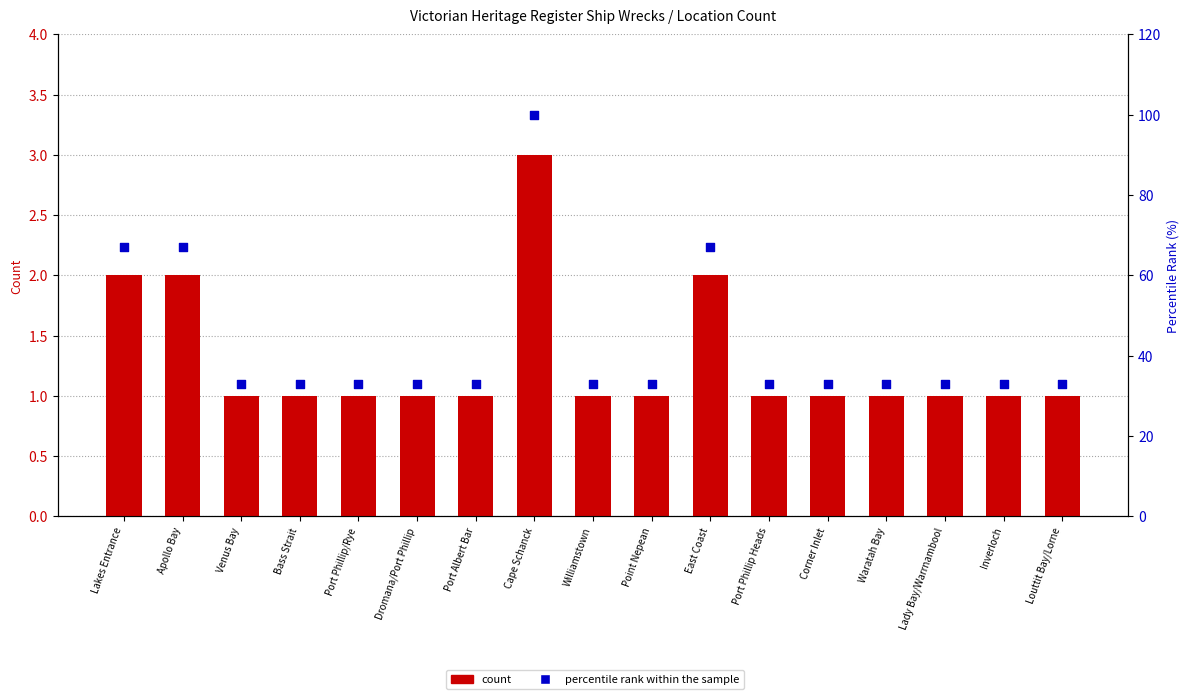

Is the value of count at Apollo Bay greater than the value of percentile rank within the sample at Lakes Entrance?

No